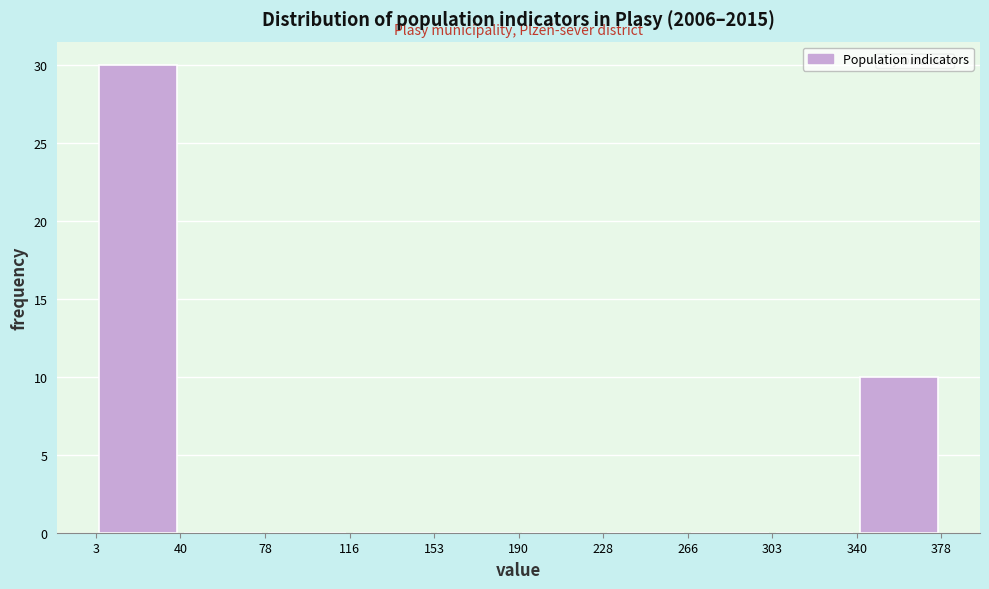

Which range on the x-axis has the tallest bar?

3 to 40